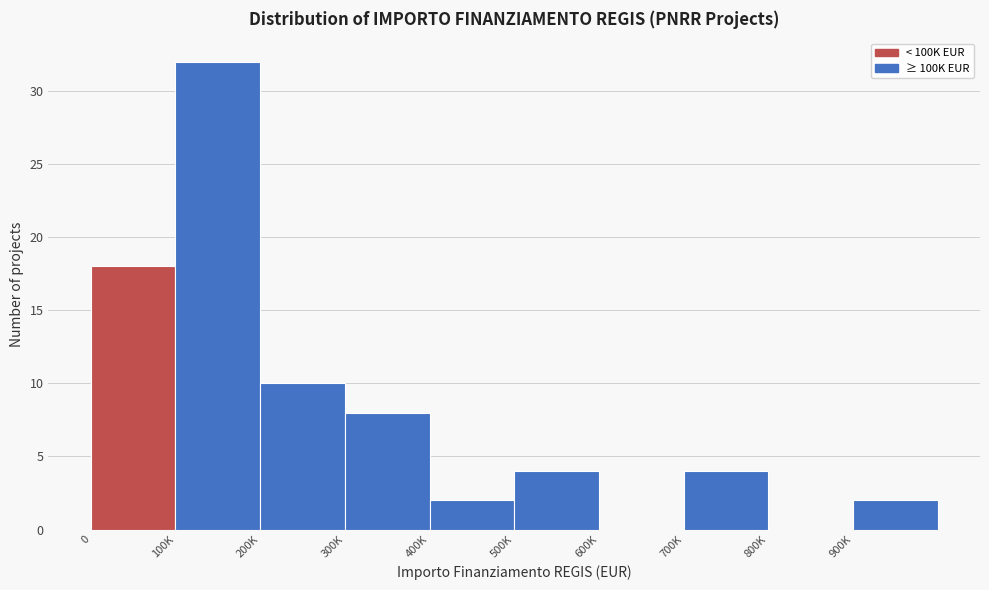

Reading right to left, transcribe all the data shown in this chart.

900K=2	800K=0	700K=4	600K=0	500K=4	400K=2	300K=8	200K=10	100K=32	0=18